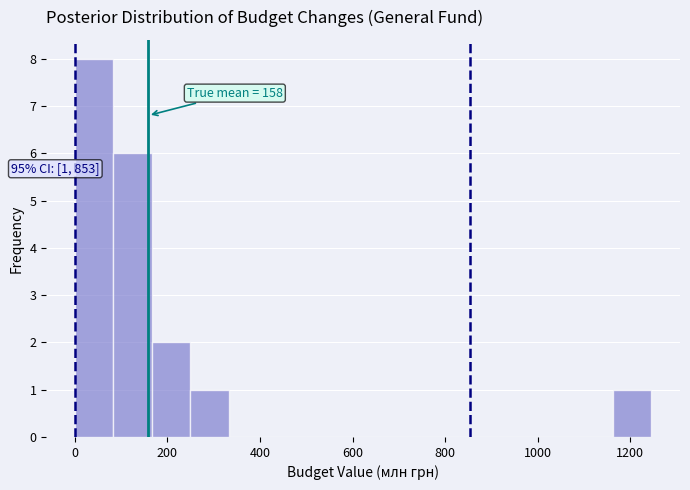

Which range on the x-axis has the tallest bar?

0 to 80